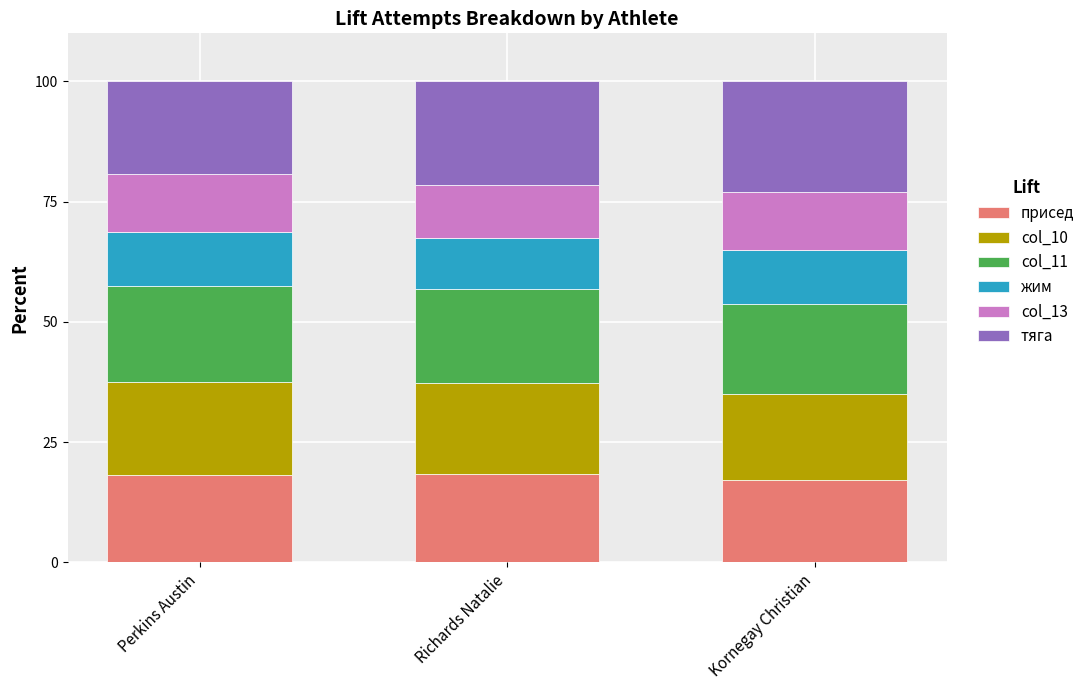

The присед series shows 30.1 at Richards Natalie. True or false?

False